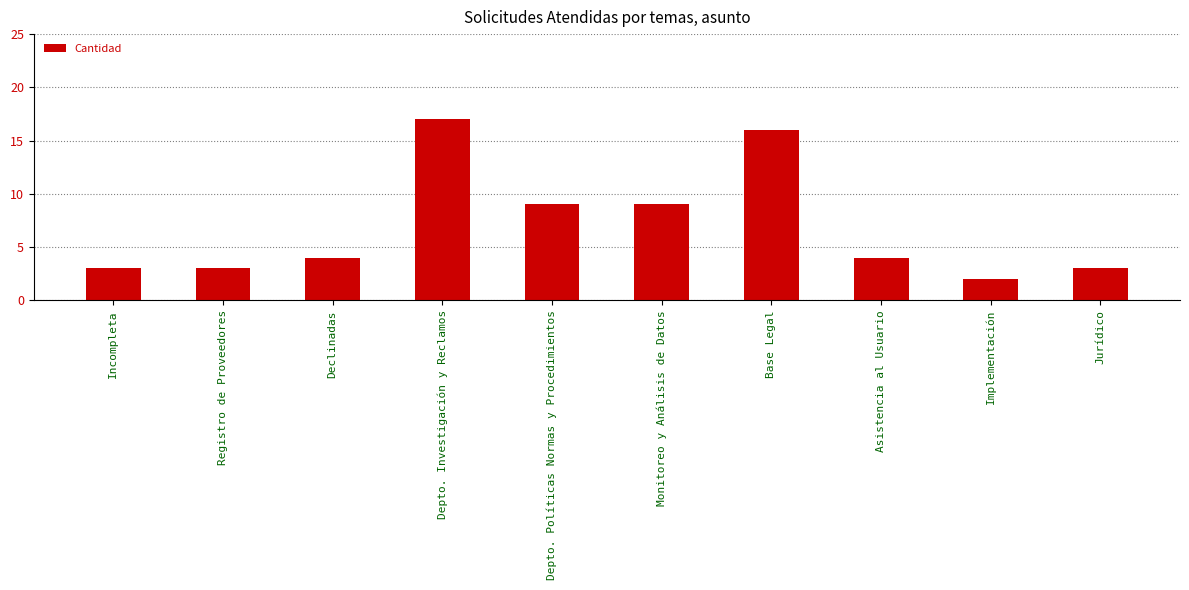

Are the bars horizontal?

No